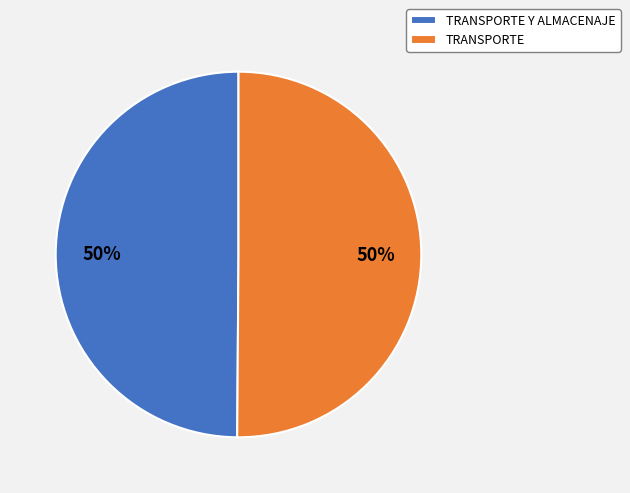

To the nearest percent, what is the combined percentage of TRANSPORTE and TRANSPORTE Y ALMACENAJE?

100%